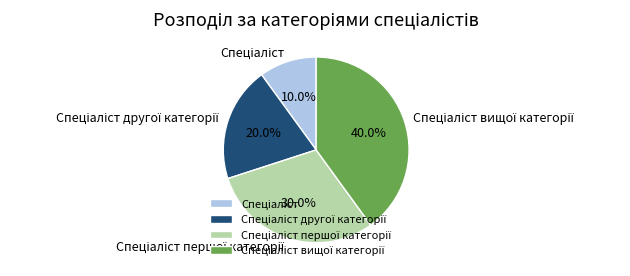

To the nearest percent, what is the average slice percentage?

25%